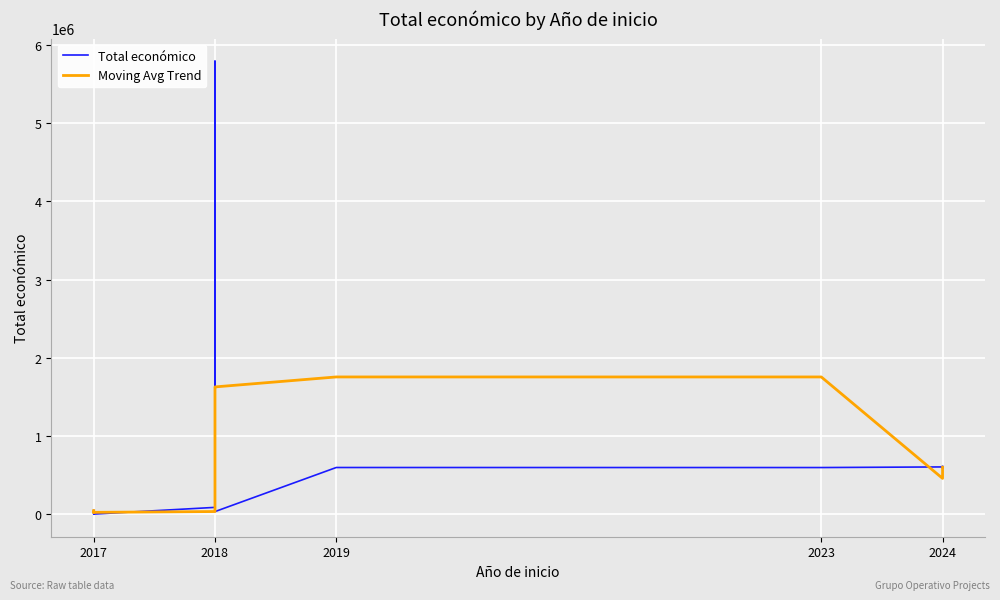

In Moving Avg Trend, how many points are higher than both neighbors (excluding endpoints)?

2